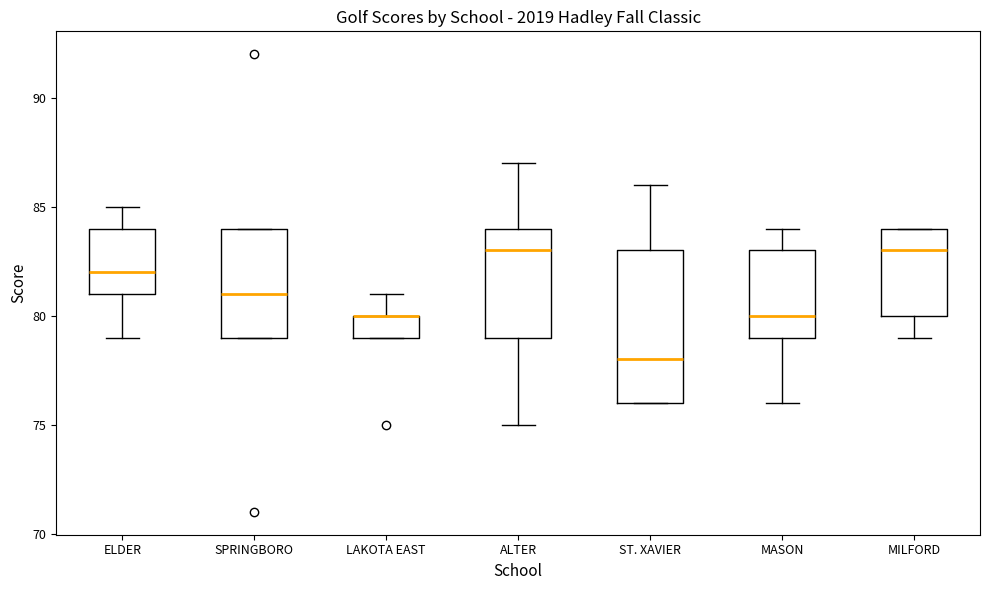

Reading left to right, read every box against the y-axis: the position of its median line, the range the box covers, and the ends of its whiskers. The values are not printed on the chart, so give them approximately, as read against the axis.

ELDER: median 82, box 81 to 84, whiskers 79 to 85
SPRINGBORO: median 81, box 79 to 84, whiskers 79 to 84
LAKOTA EAST: median 80 (drawn on the box's upper edge), box 79 to 80, whiskers 79 to 81
ALTER: median 83, box 79 to 84, whiskers 75 to 87
ST. XAVIER: median 78, box 76 to 83, whiskers 76 to 86
MASON: median 80, box 79 to 83, whiskers 76 to 84
MILFORD: median 83, box 80 to 84, whiskers 79 to 84